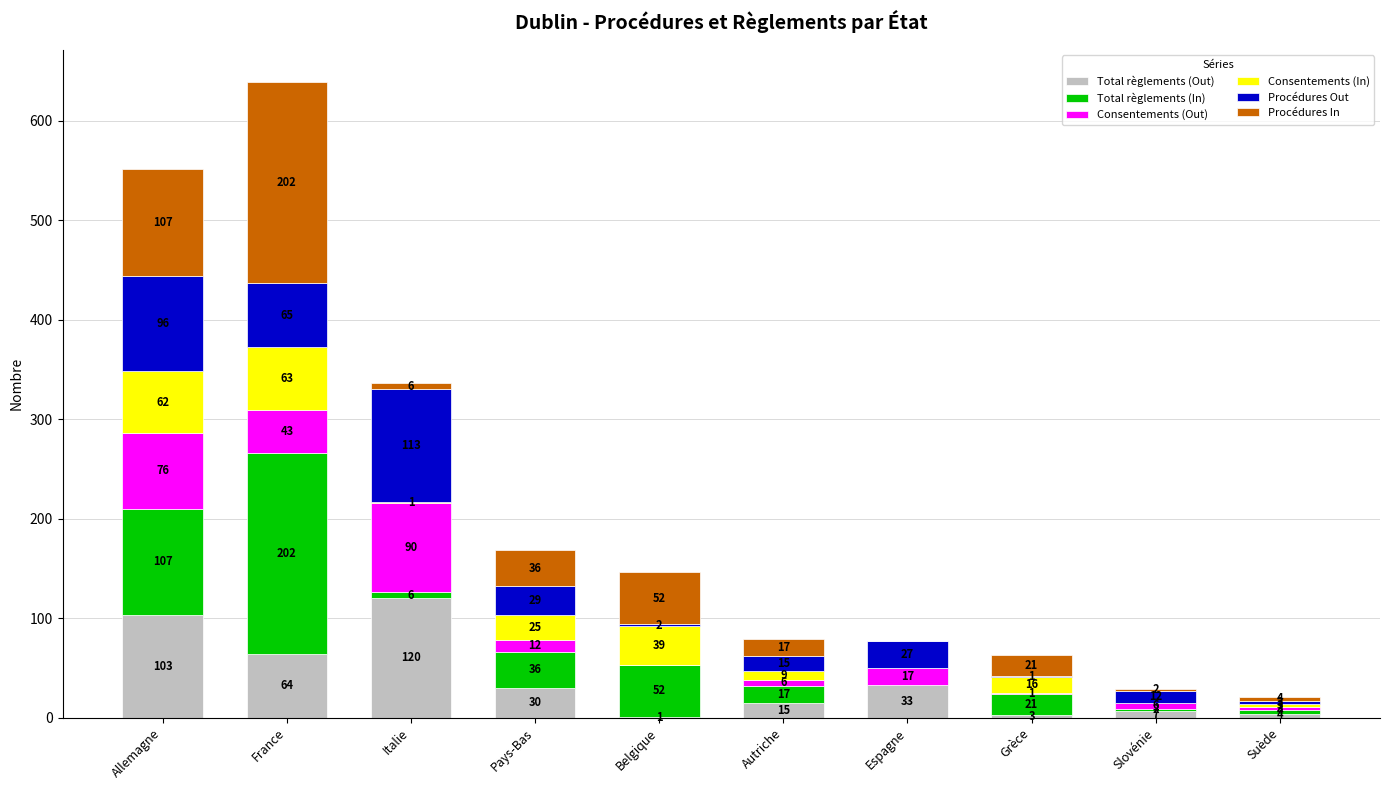

Which category has the highest value in the Total règlements (Out) series?

Italie